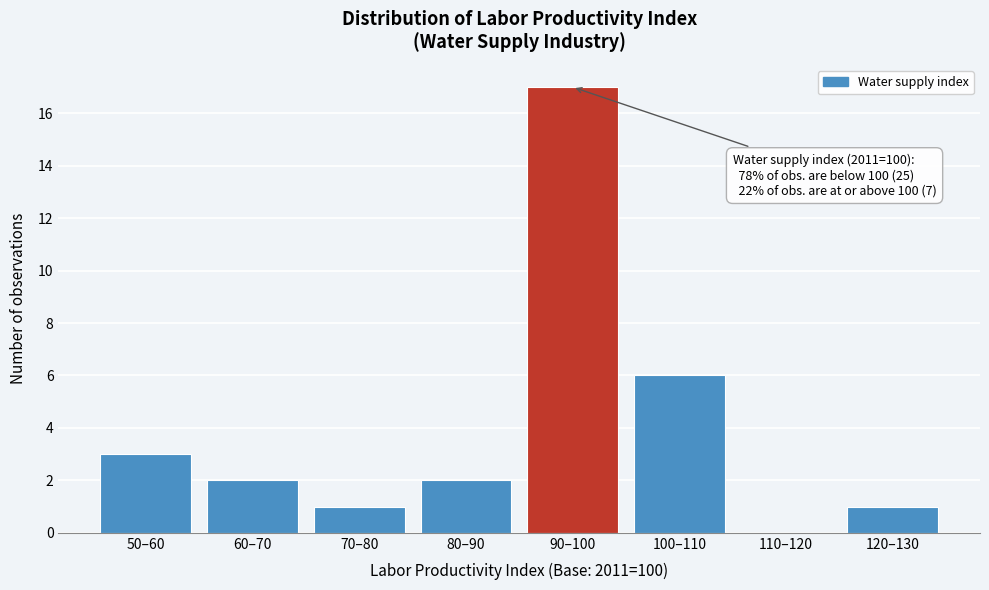

Reading right to left, transcribe all the data shown in this chart.

120–130=1	110–120=0	100–110=6	90–100=17	80–90=2	70–80=1	60–70=2	50–60=3